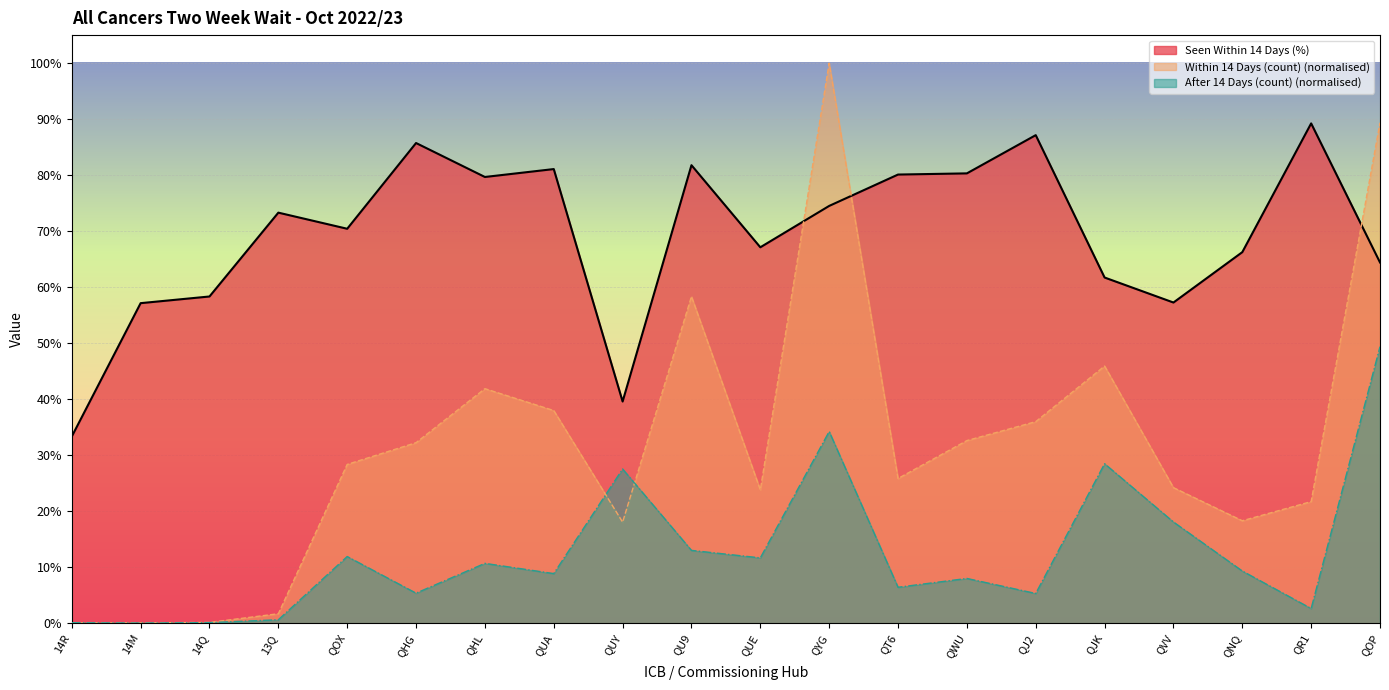

At which label is After 14 Days (count) closest to 0?

14M